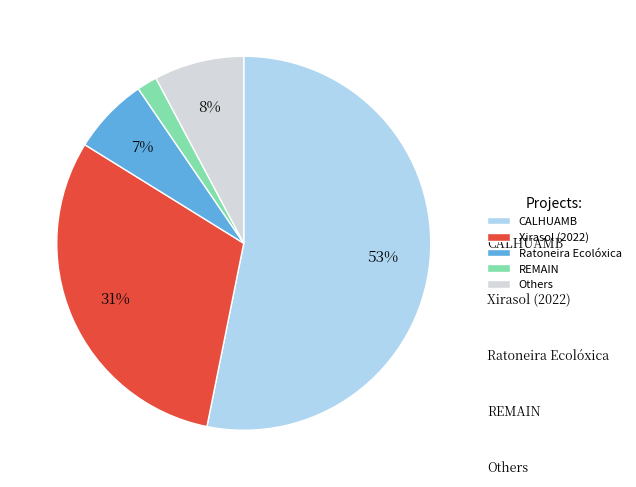

To the nearest percent, what is the difference between the Ratoneira Ecolóxica and REMAIN slice percentages?

5%